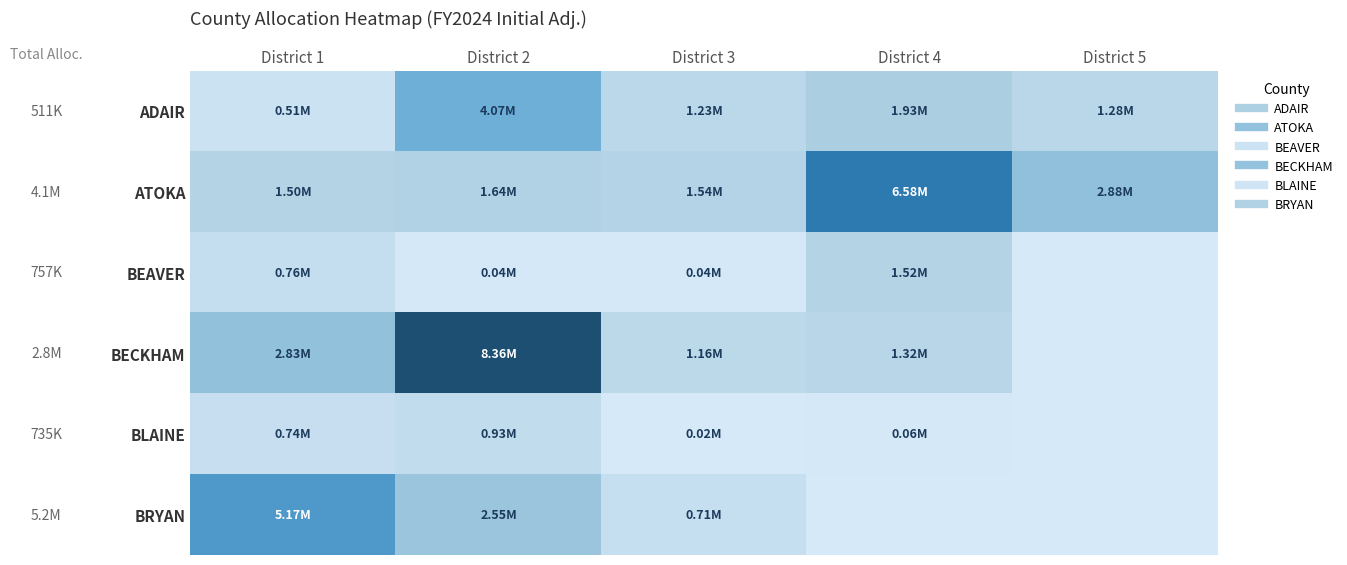

Between District 2 and District 3, which series saw the biggest shift?

BECKHAM